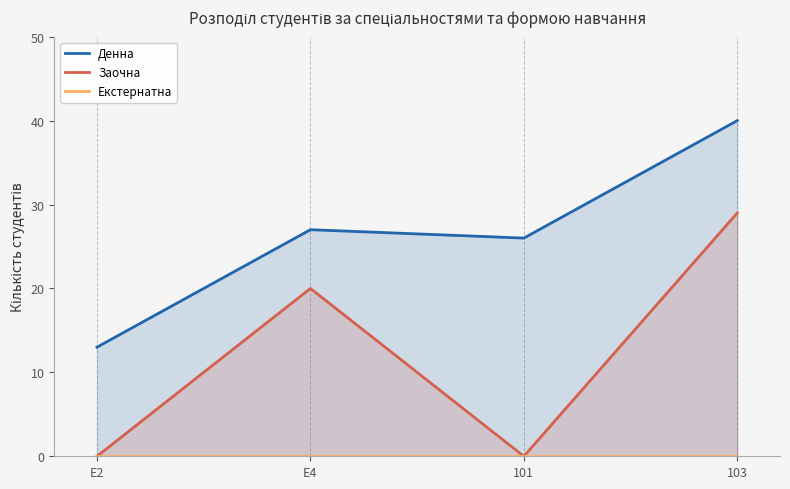

How many data points in Денна are less than 27?

2